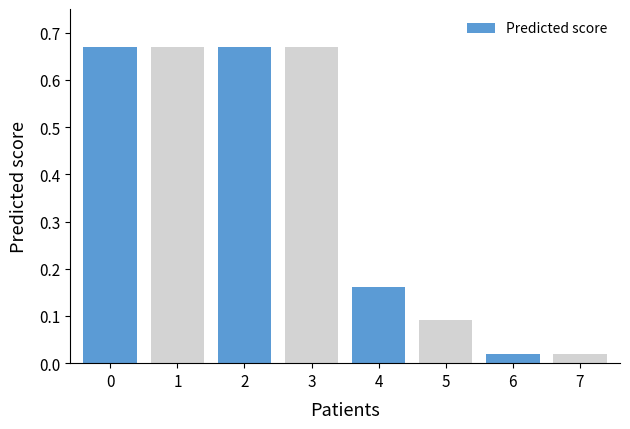

What is the difference between the second highest and second lowest values?

0.6